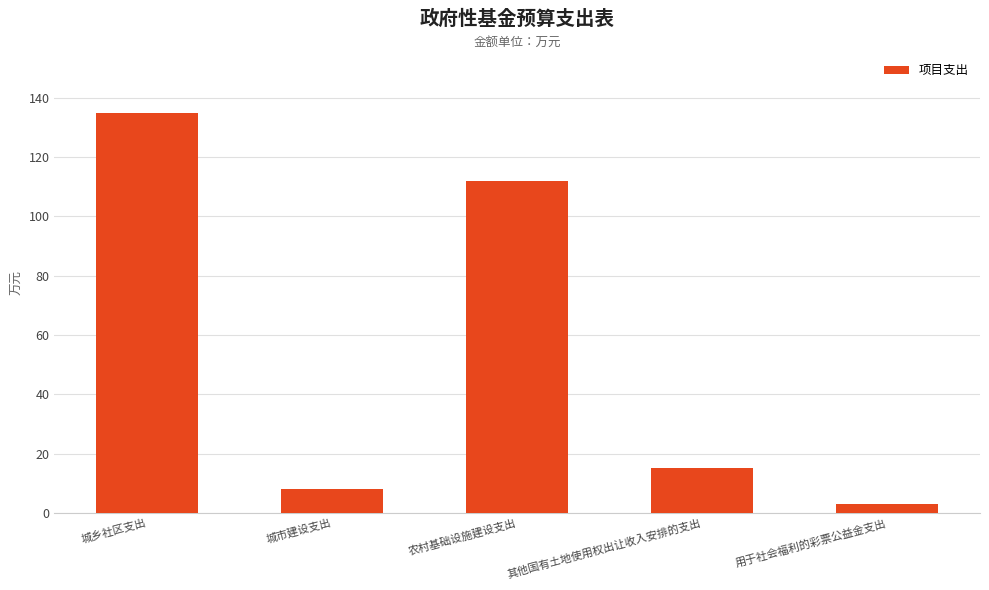

What is the label of the 5th bar from the right?

城乡社区支出